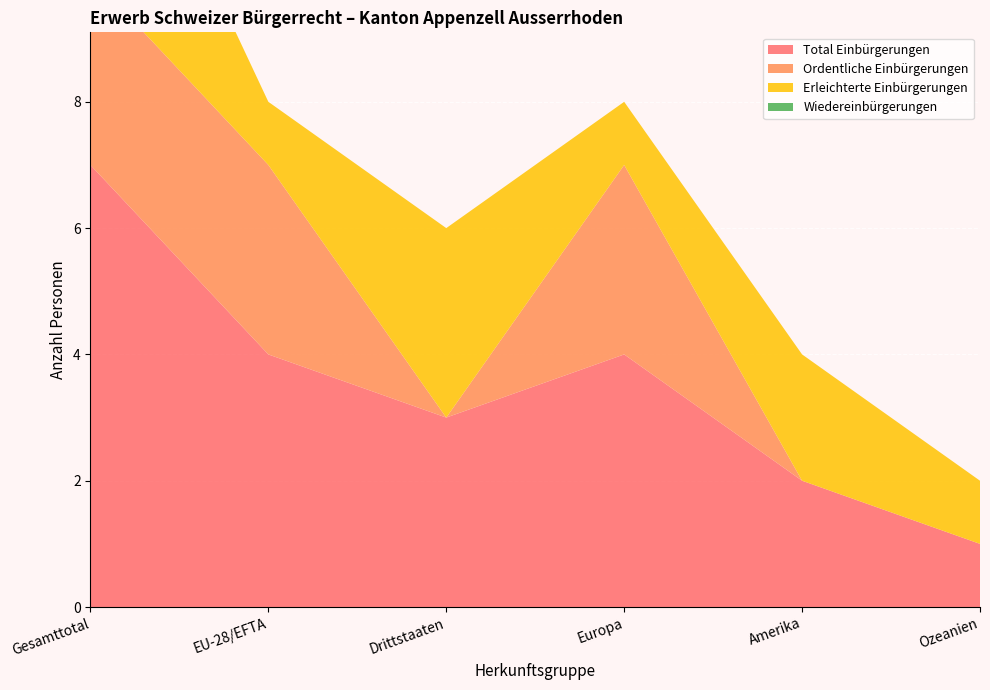

What is the difference between the maximum and minimum values in the Erleichterte Einbürgerungen series?

12